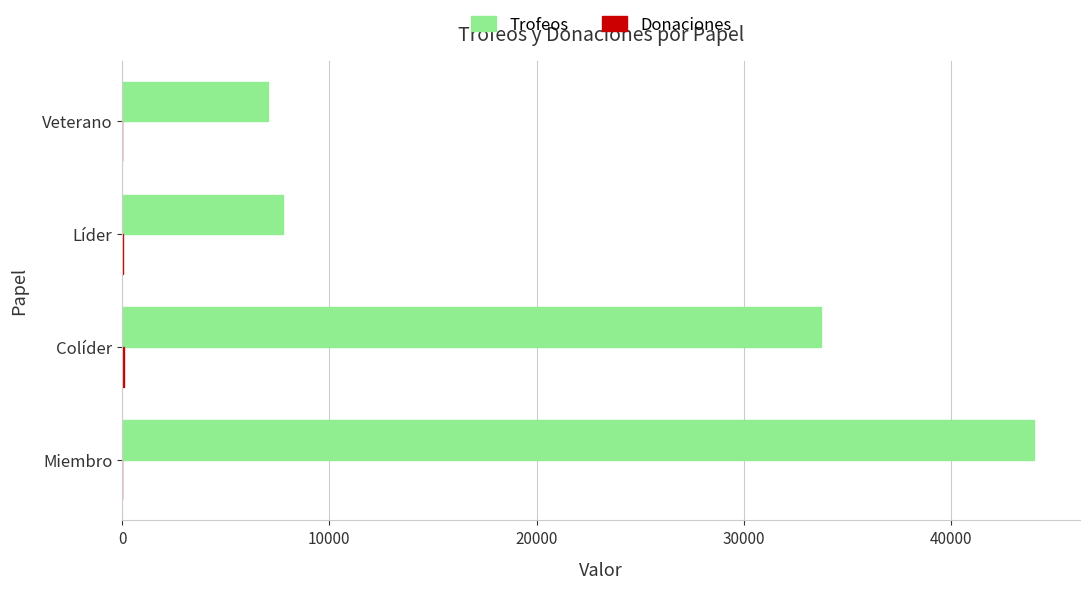

Where is Trofeos nearest to the value 25535?

Colíder